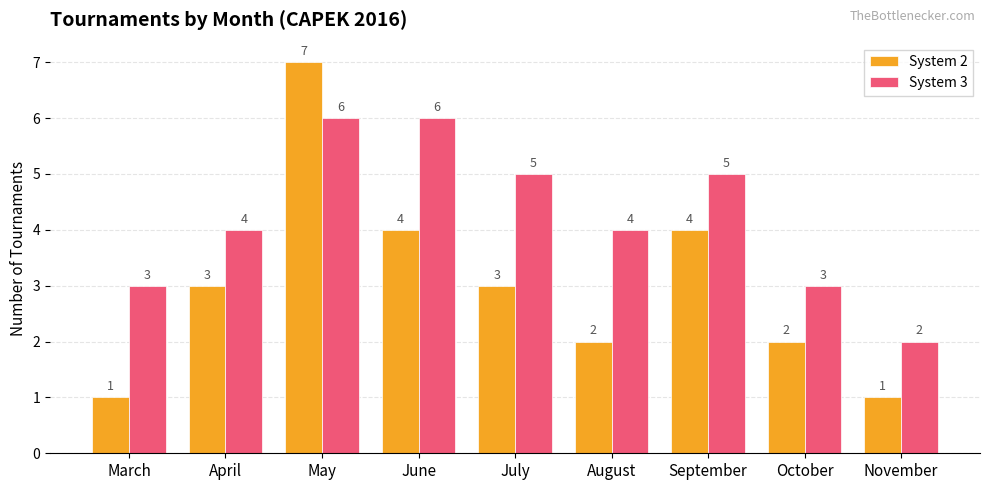

What are all the series names shown in the legend?

System 2, System 3